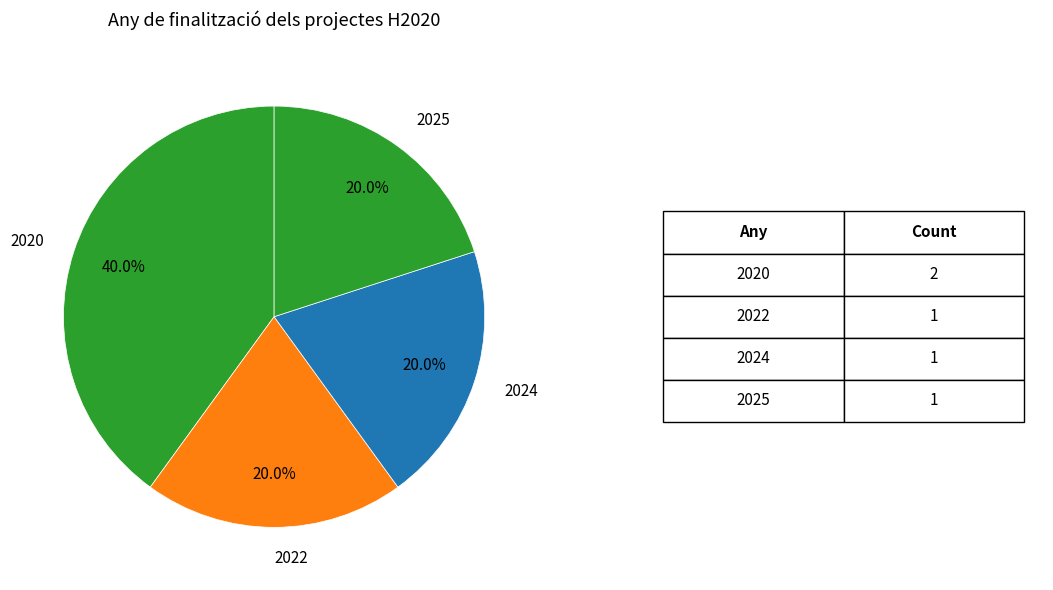

Combined, do 2022 and 2024 account for over 50%?

No